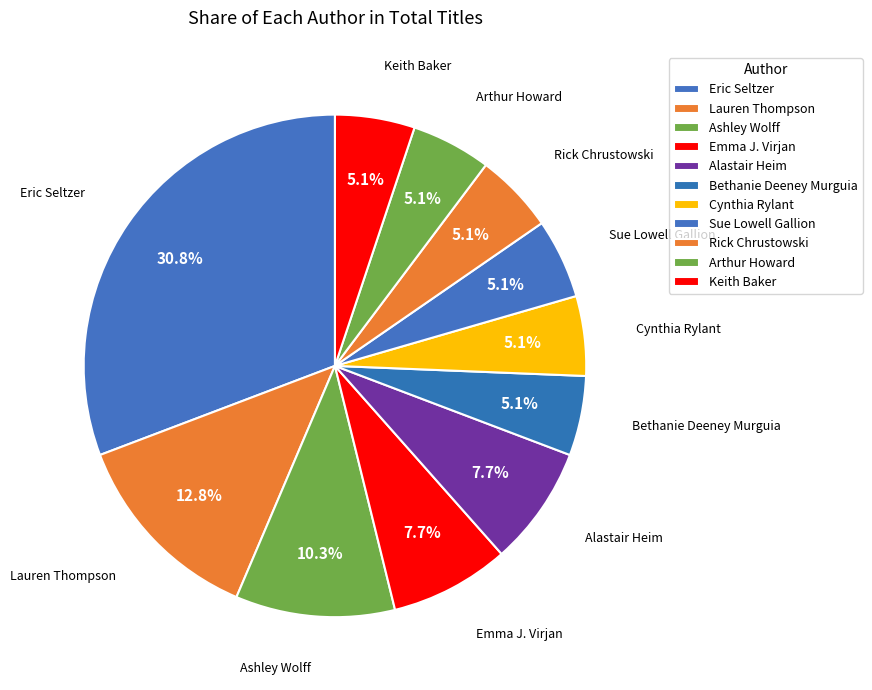

How many slices are in this pie chart?

11